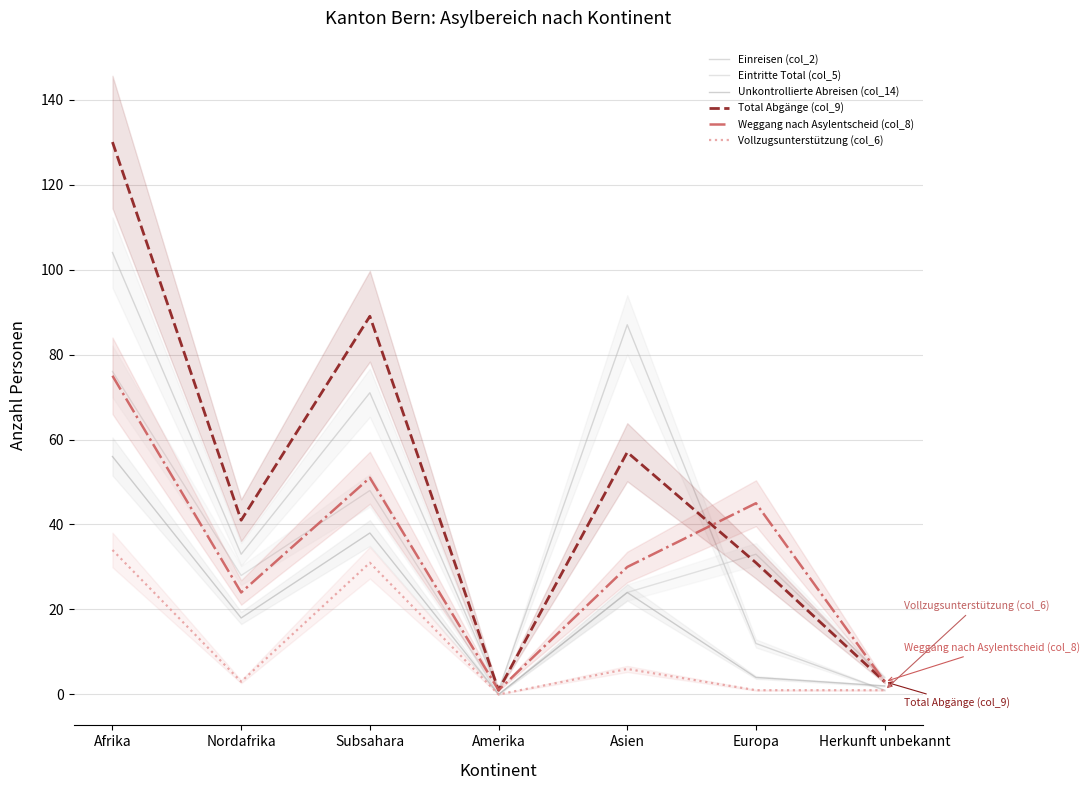

Which series has the largest total across all categories?

Total Abgänge (col_9)